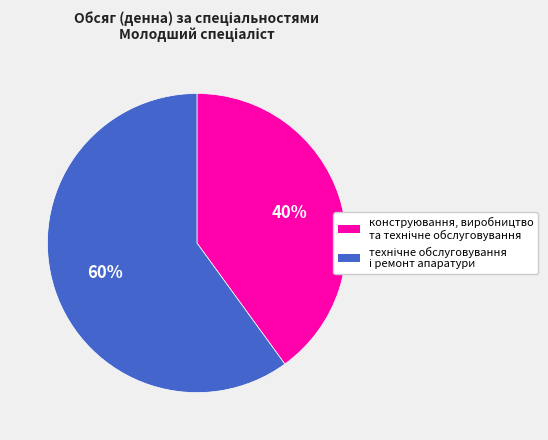

To the nearest percent, what is the average slice percentage?

50%